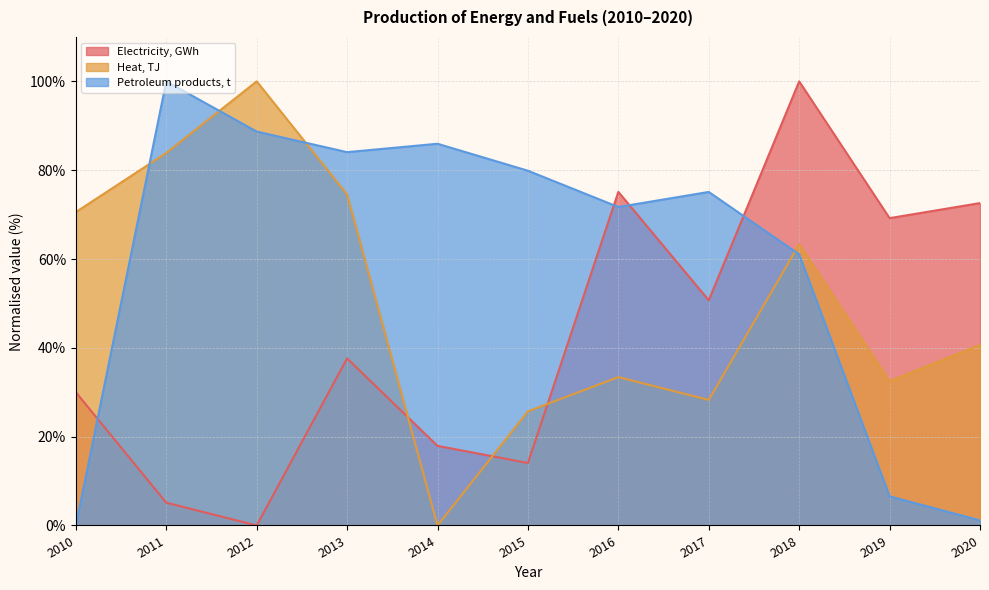

True or false: Petroleum products, t has more than 1 points higher than both neighbors.

True